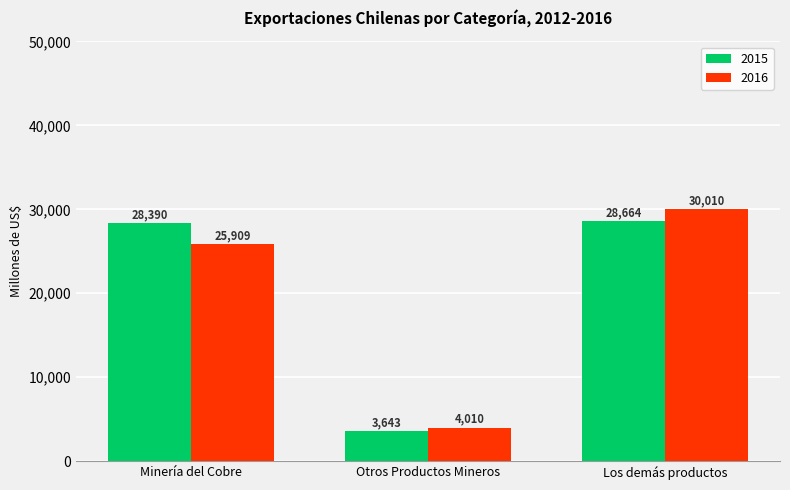

What is the approximate value of 2016 at Minería del Cobre?

25908.8